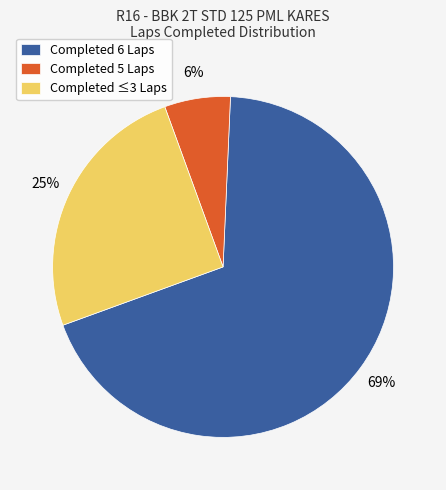

What is the ratio of the value at Completed ≤3 Laps to the value at Completed 6 Laps?

0.4